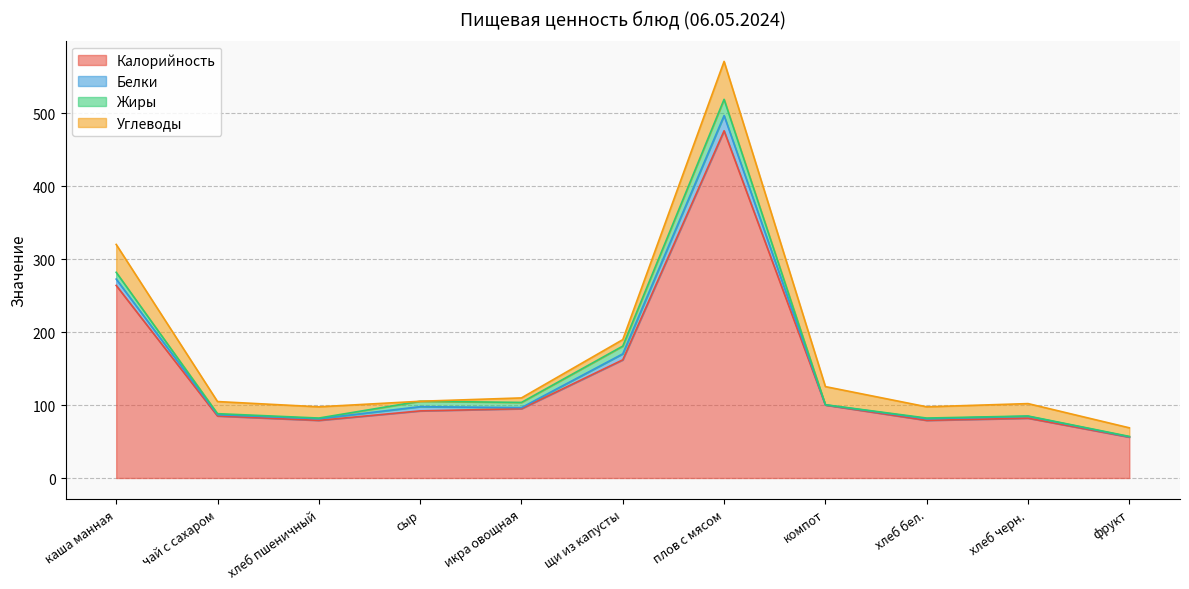

What is the spread (max minus min) of values at хлеб черн.?

81.6